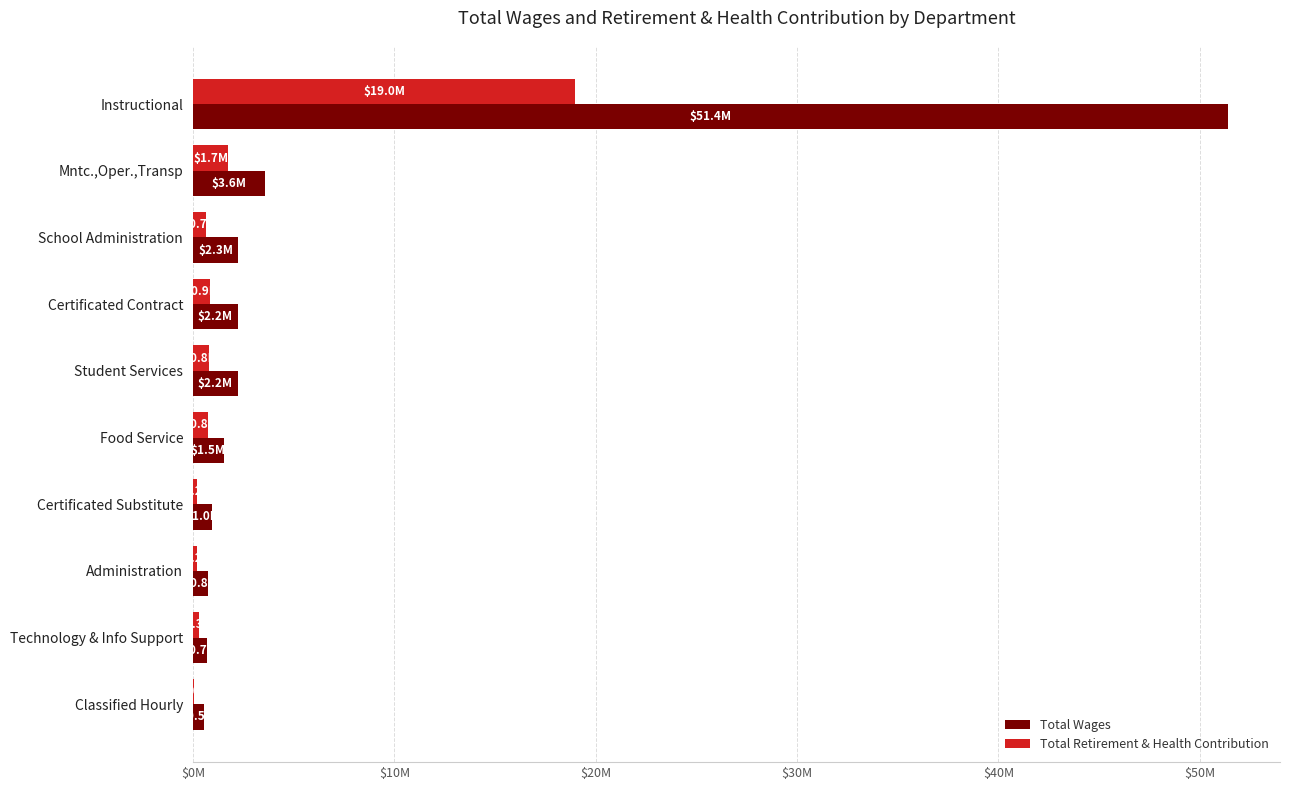

What are all the series names shown in the legend?

Total Wages, Total Retirement & Health Contribution